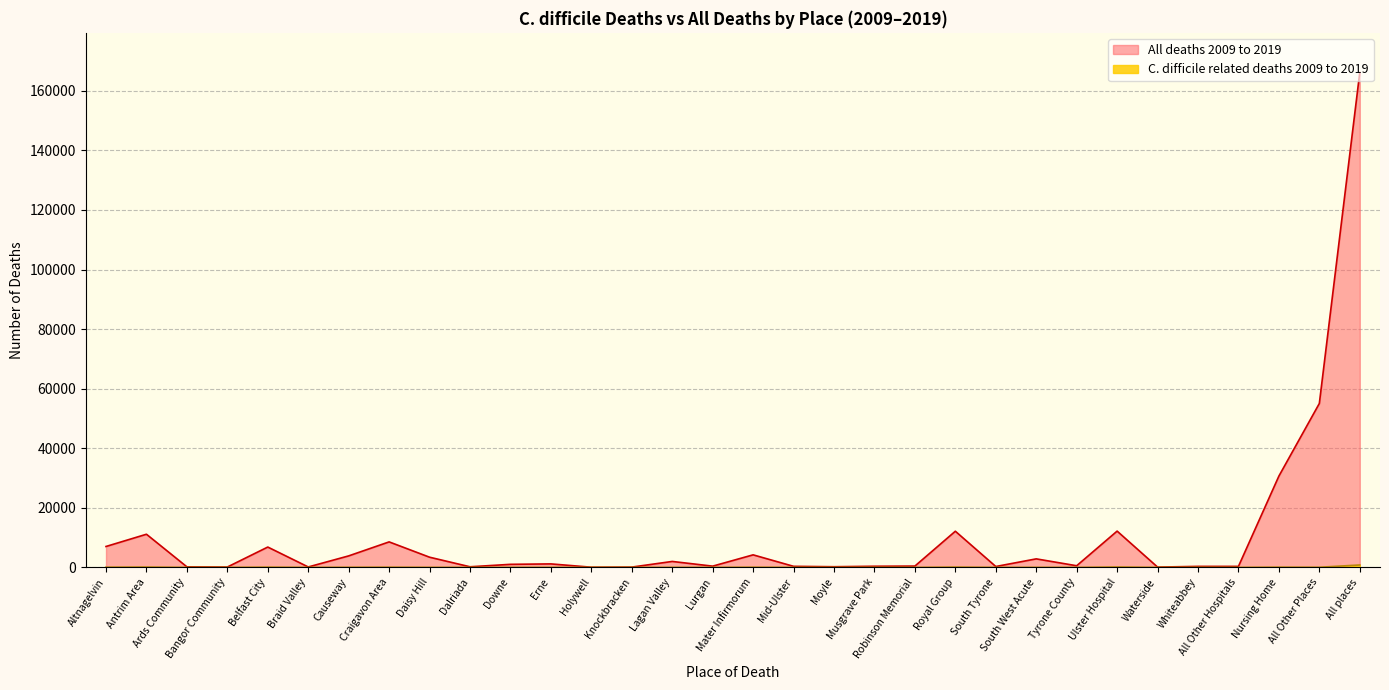

Which series has the largest total across all categories?

All deaths 2009 to 2019